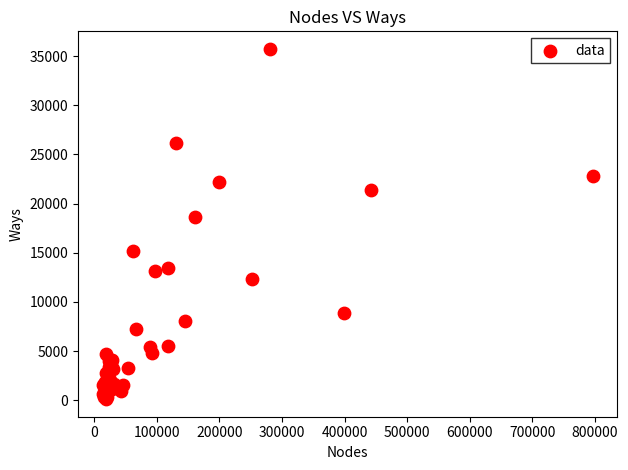

What Y value in the scatter plot is closest to 17922?

18648